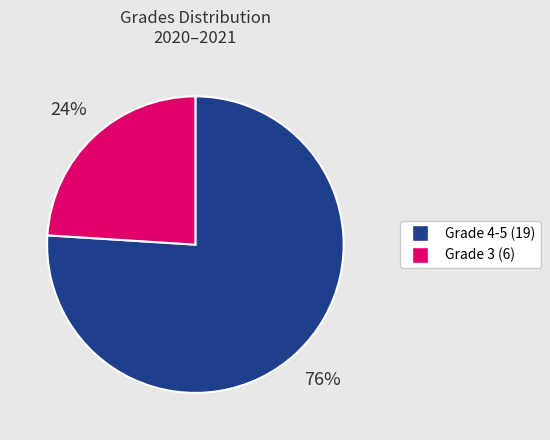

How many slices are in this pie chart?

2